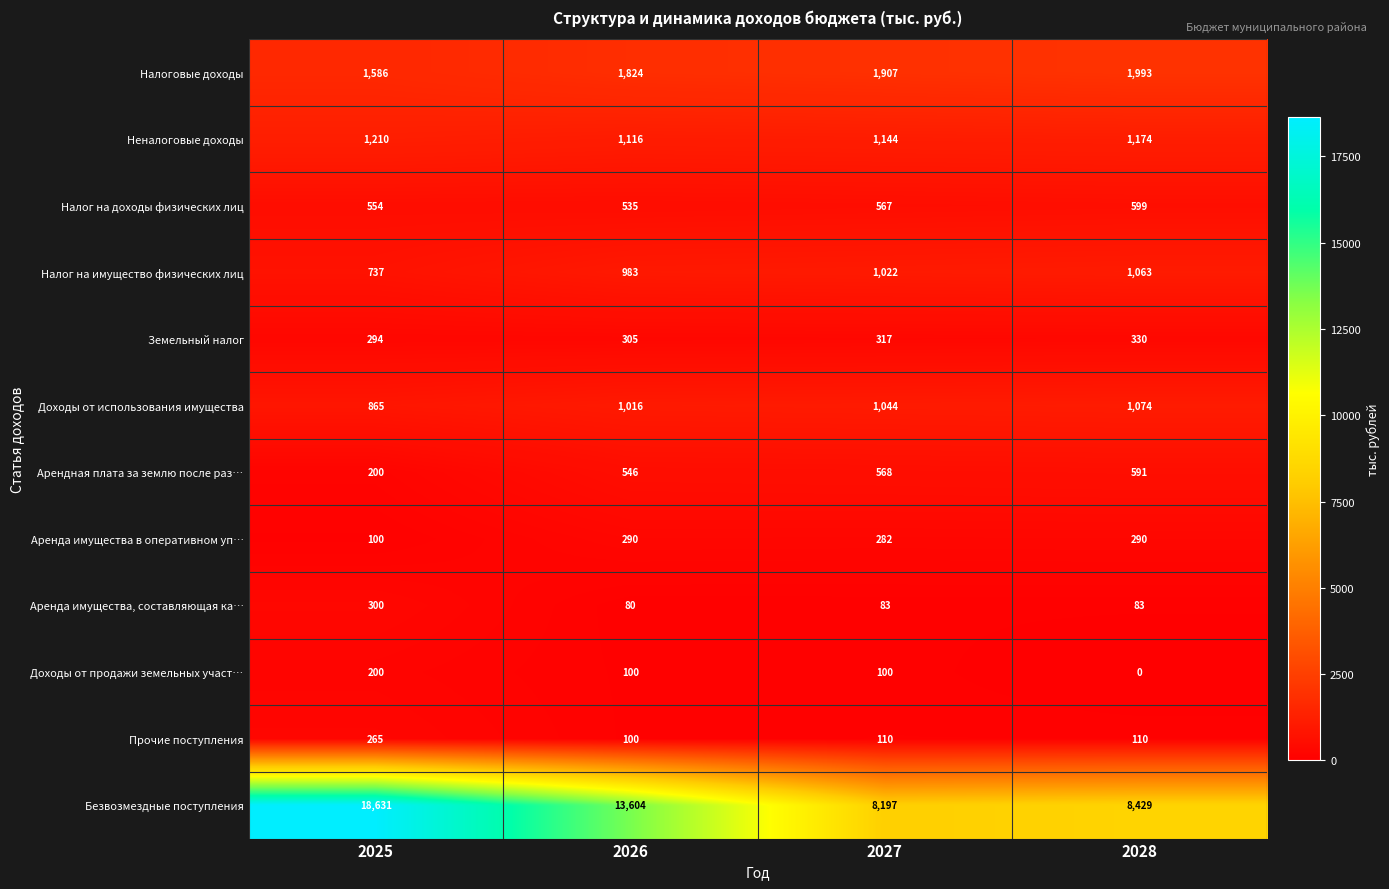

Count the number of data series in this chart.

12